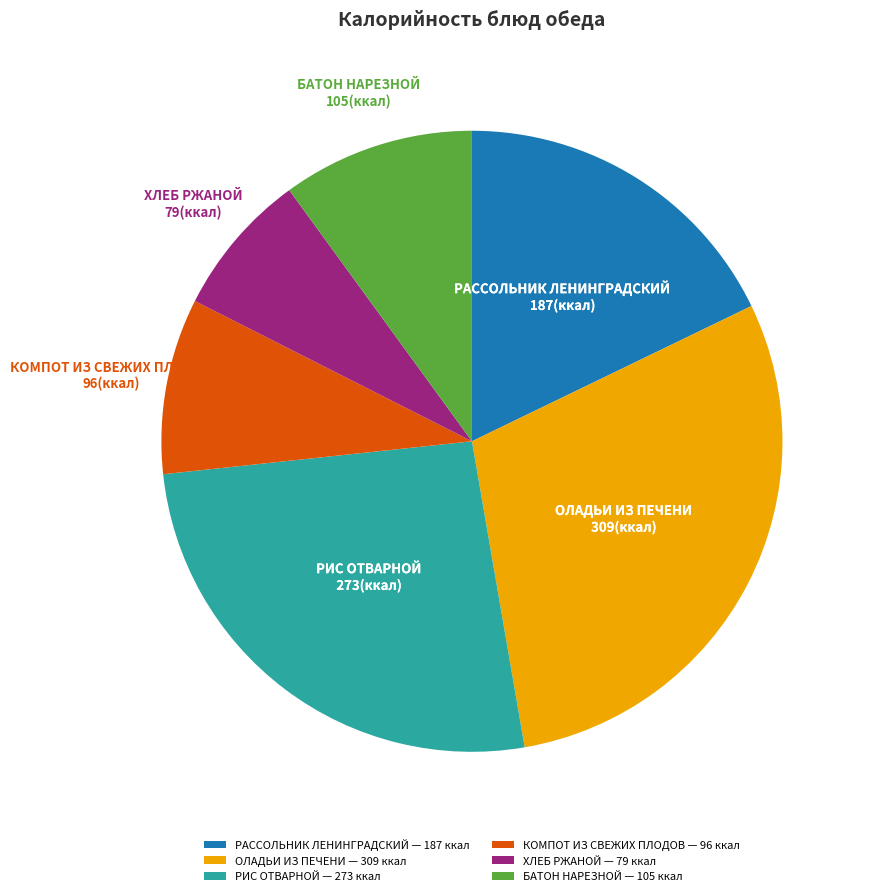

Which has a higher value, РИС ОТВАРНОЙ or ОЛАДЬИ ИЗ ПЕЧЕНИ?

ОЛАДЬИ ИЗ ПЕЧЕНИ